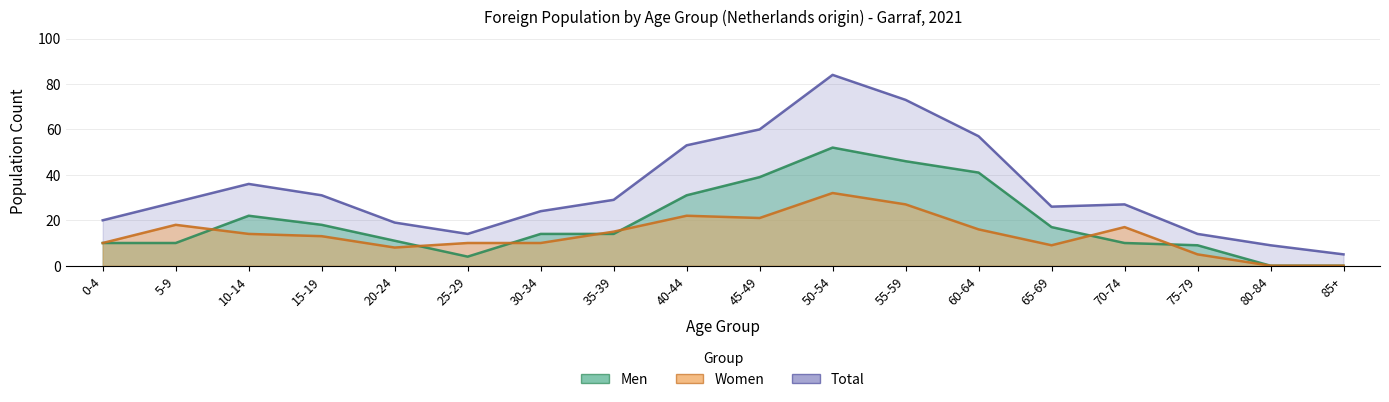

Where do Men and Women first cross each other?

5-9 and 10-14